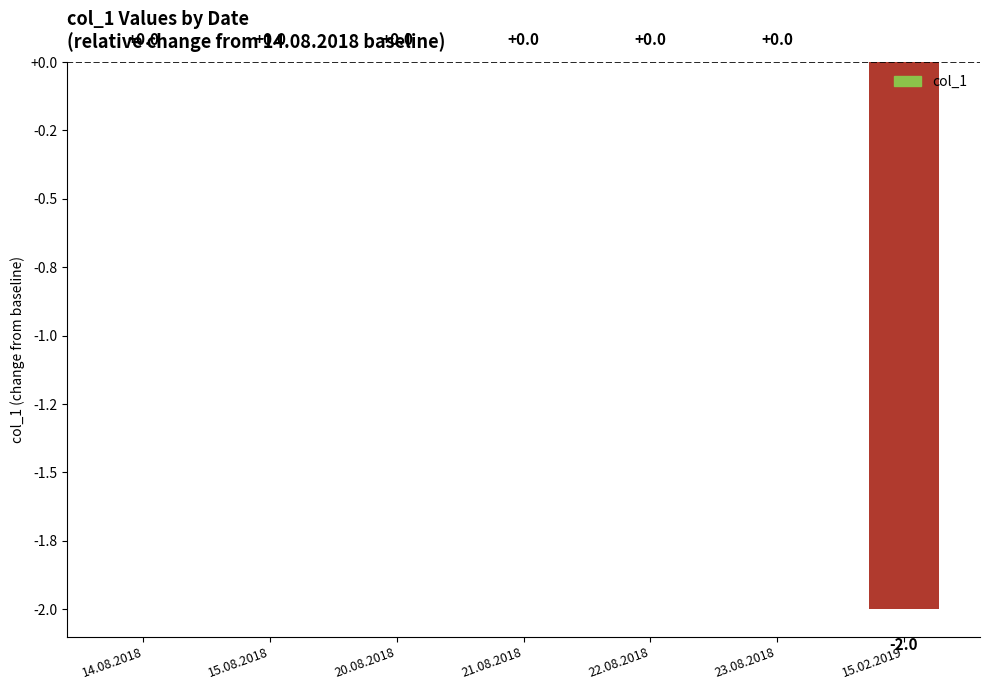

Are the bars horizontal?

No